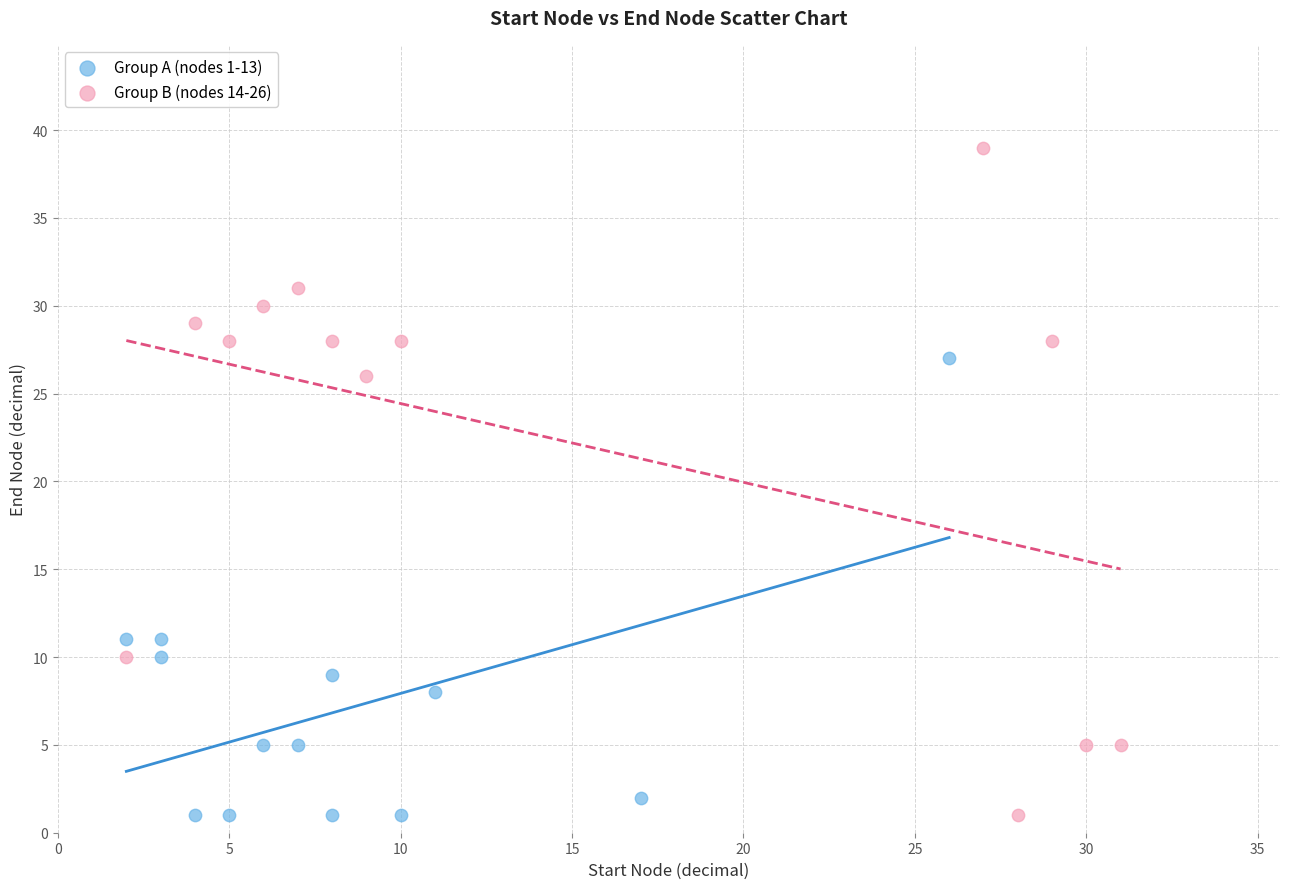

Which series has the widest spread of Y values?

Group B (nodes 14-26)